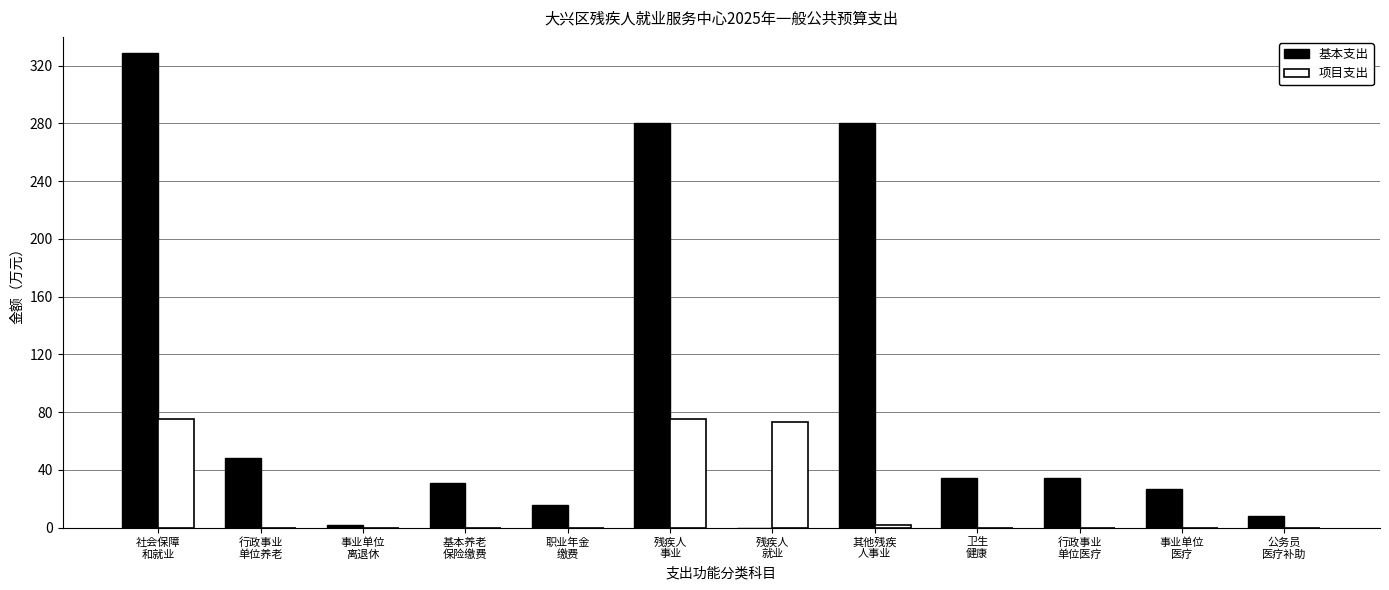

What is the spread (max minus min) of values at 社会保障
和就业?

253.5